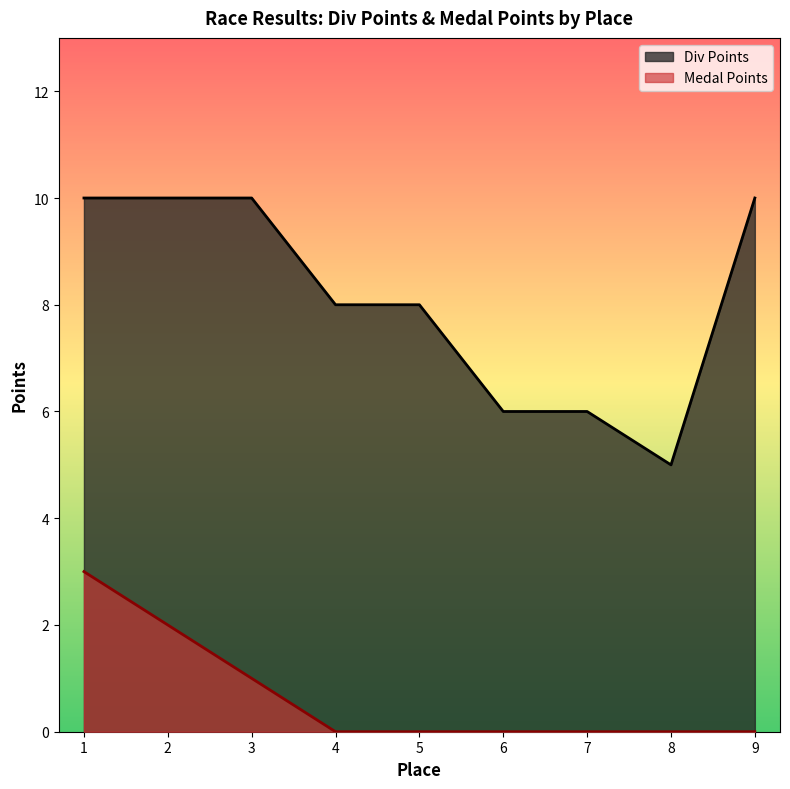

How many values in Medal Points are above zero?

3